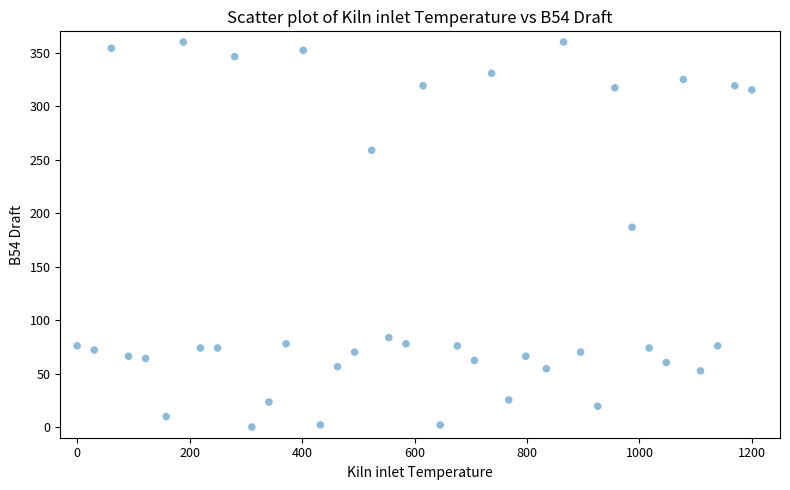

What is the range of X values (max minus min)?

1200.0